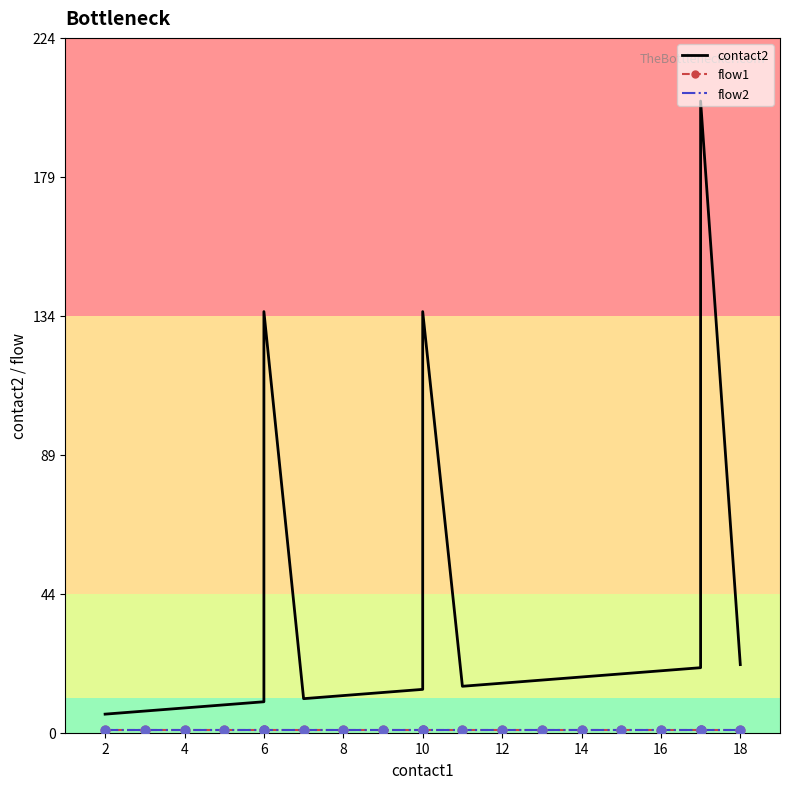

Which series contains the lowest Y value?

flow1